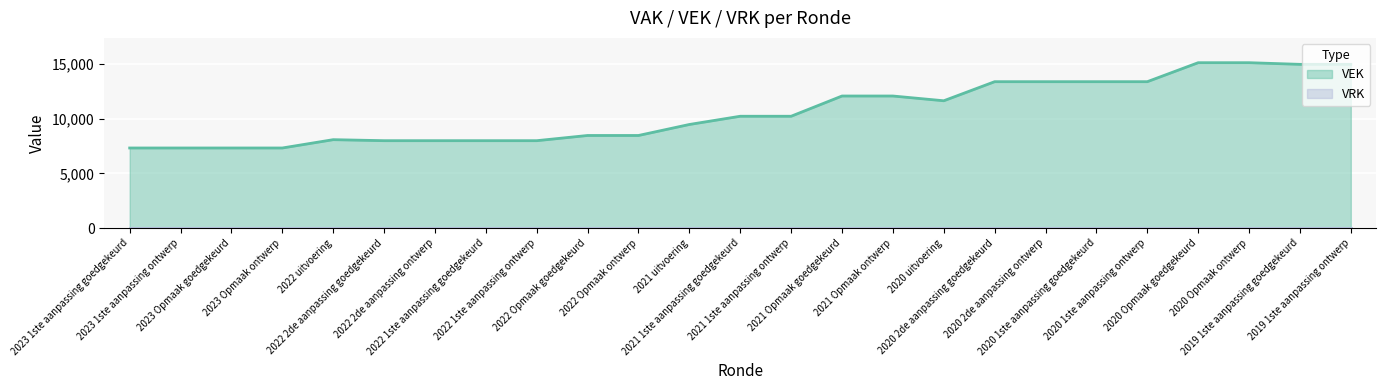

Reading right to left, what are all the values shown in this chart?

2019 1ste aanpassing ontwerp=14972	2019 1ste aanpassing goedgekeurd=14972	2020 Opmaak ontwerp=15123	2020 Opmaak goedgekeurd=15123	2020 1ste aanpassing ontwerp=13386	2020 1ste aanpassing goedgekeurd=13386	2020 2de aanpassing ontwerp=13386	2020 2de aanpassing goedgekeurd=13386	2020 uitvoering=11641	2021 Opmaak ontwerp=12076	2021 Opmaak goedgekeurd=12076	2021 1ste aanpassing ontwerp=10225	2021 1ste aanpassing goedgekeurd=10225	2021 uitvoering=9472	2022 Opmaak ontwerp=8466	2022 Opmaak goedgekeurd=8466	2022 1ste aanpassing ontwerp=7990	2022 1ste aanpassing goedgekeurd=7990	2022 2de aanpassing ontwerp=7990	2022 2de aanpassing goedgekeurd=7990	2022 uitvoering=8083	2023 Opmaak ontwerp=7322	2023 Opmaak goedgekeurd=7322	2023 1ste aanpassing ontwerp=7322	2023 1ste aanpassing goedgekeurd=7322